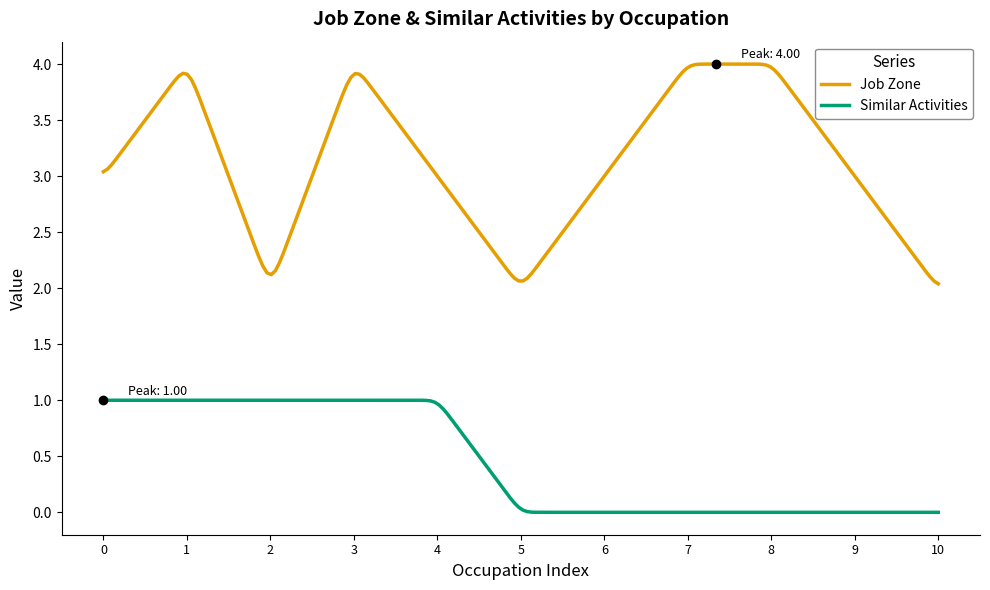

Does the chart display data point markers on the line(s)?

No